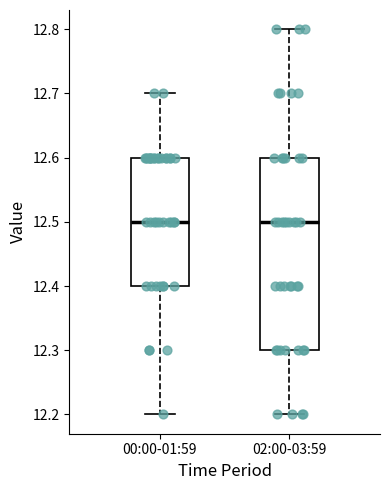

Reading left to right, read every box against the y-axis: the position of its median line, the range the box covers, and the ends of its whiskers. The values are not printed on the chart, so give them approximately, as read against the axis.

00:00-01:59: median 12.5, box 12.4 to 12.6, whiskers 12.2 to 12.7
02:00-03:59: median 12.5, box 12.3 to 12.6, whiskers 12.2 to 12.8